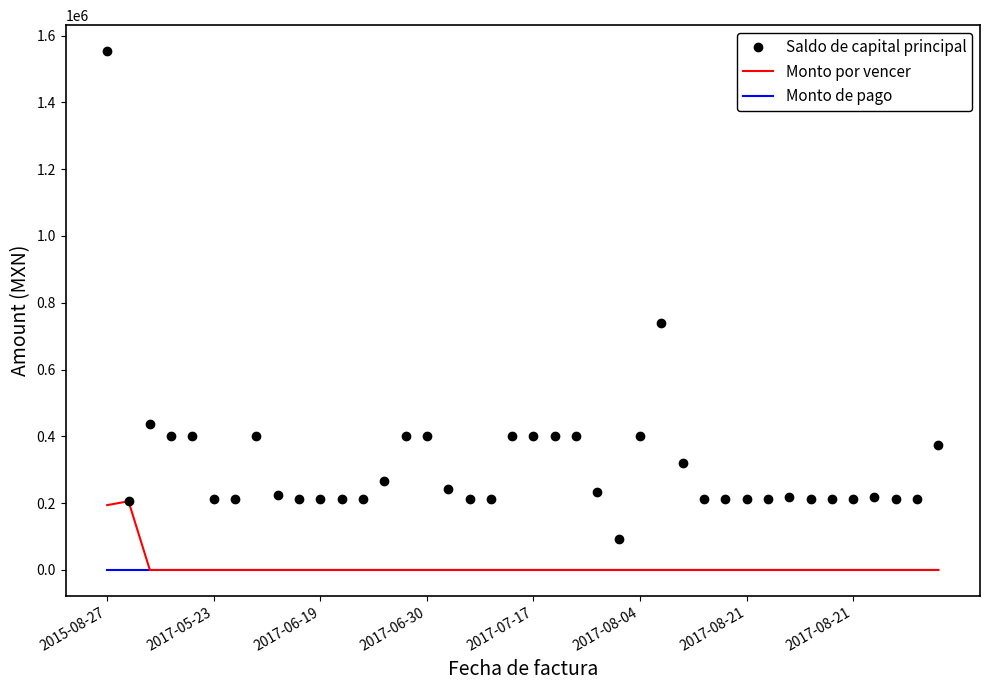

True or false: Saldo de capital principal and Monto de pago cross at least once.

False